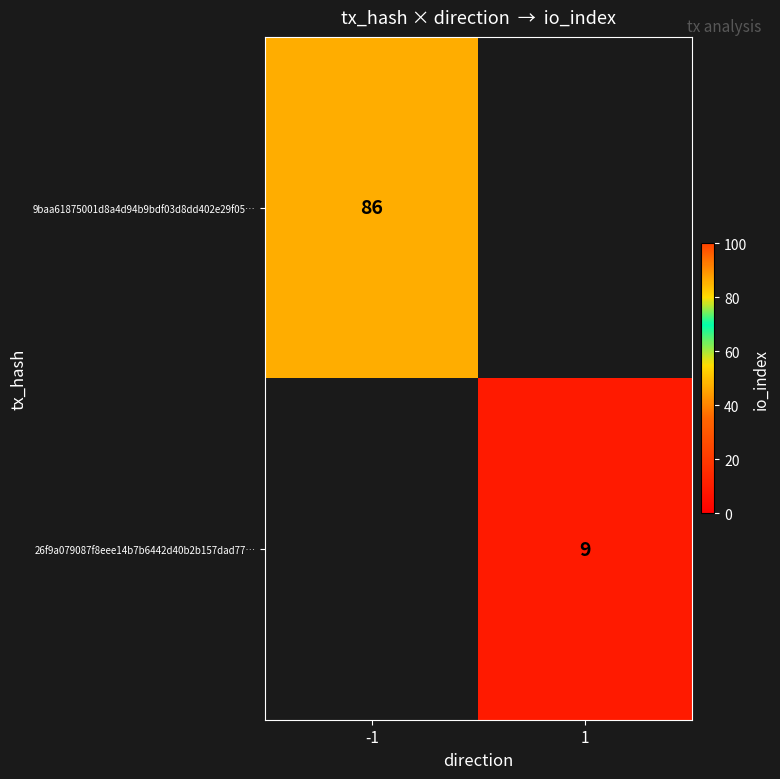

Between 1 and -1, which is larger?

-1